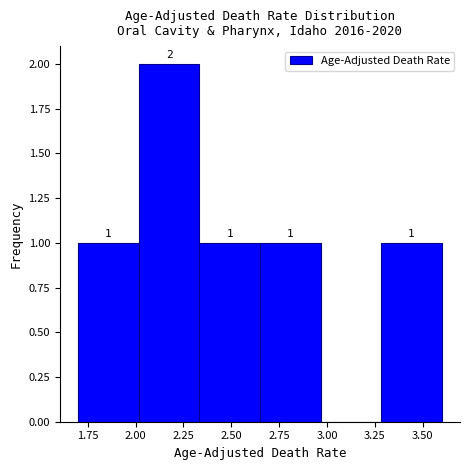

Which range on the x-axis has the tallest bar?

2.00 to 2.35